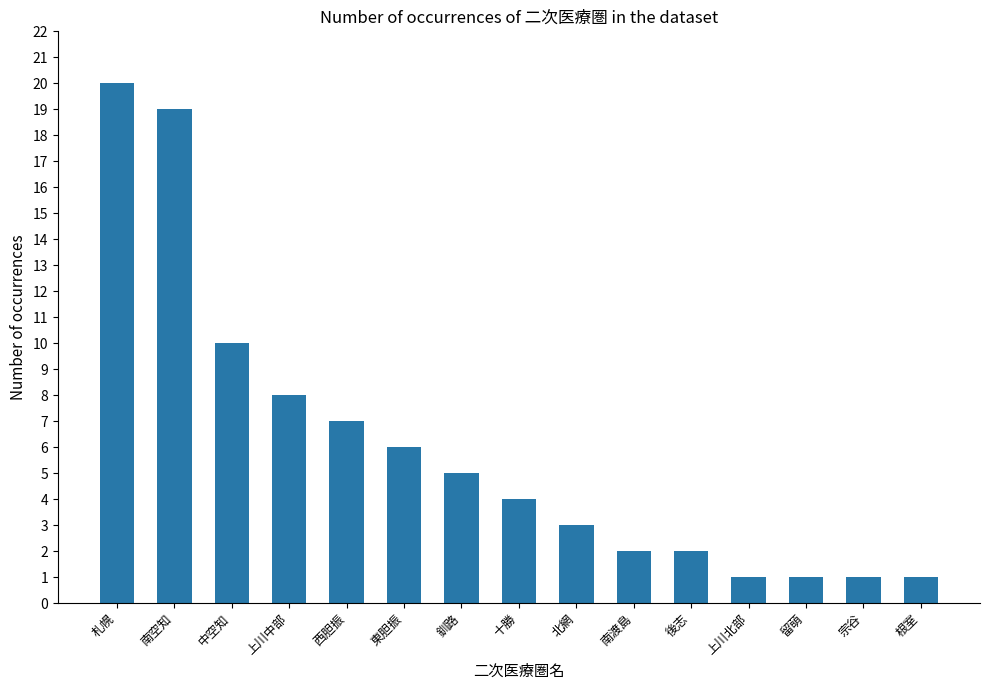

Reading right to left, list all the values displayed in this chart.

根室=1	宗谷=1	留萌=1	上川北部=1	後志=2	南渡島=2	北網=3	十勝=4	釧路=5	東胆振=6	西胆振=7	上川中部=8	中空知=10	南空知=19	札幌=20